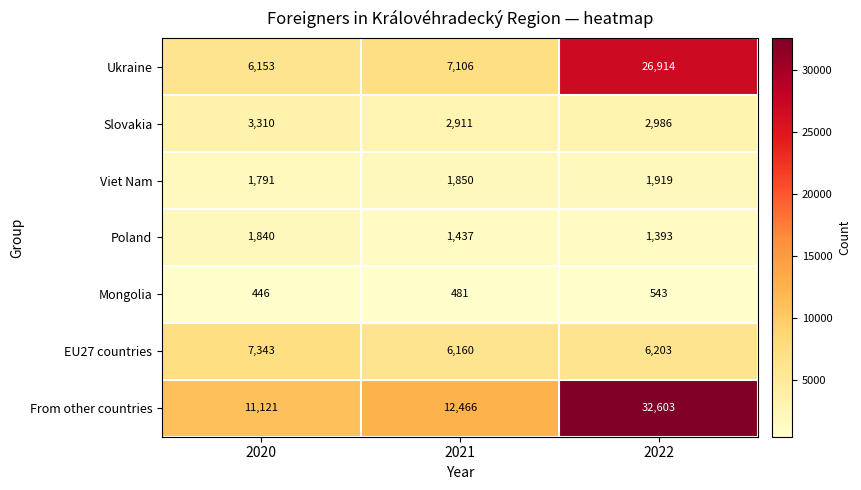

What is the total value across all series at 2020?

32004